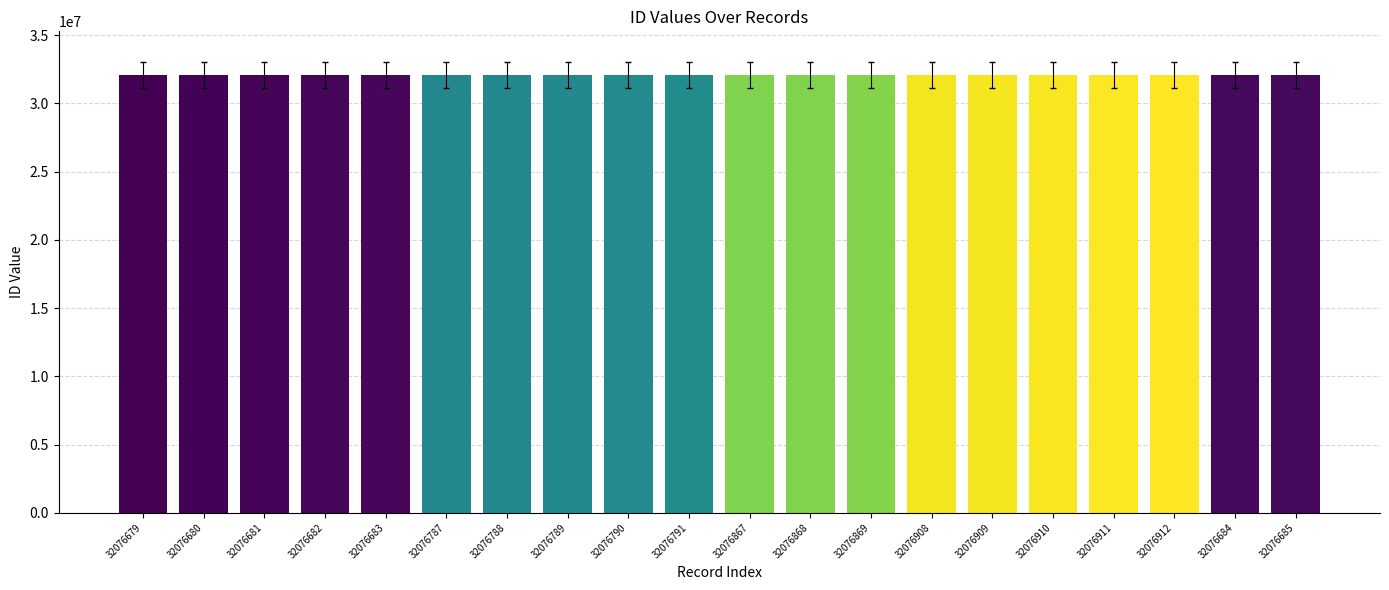

What is the average value?

32076794